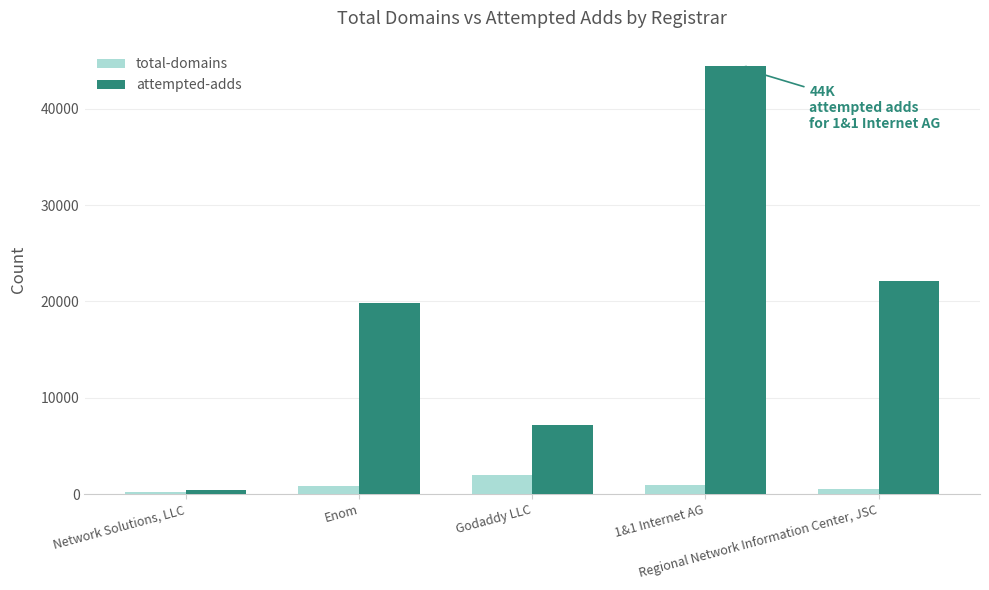

Which series has the largest range (max minus min)?

attempted-adds